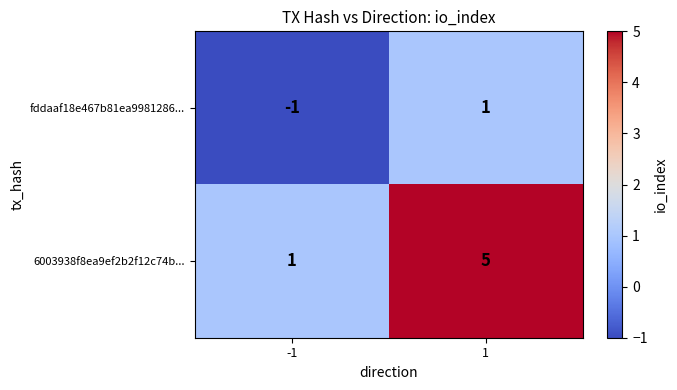

Which series changed the most between -1 and 1?

6003938f8ea9ef2b2f12c74b...